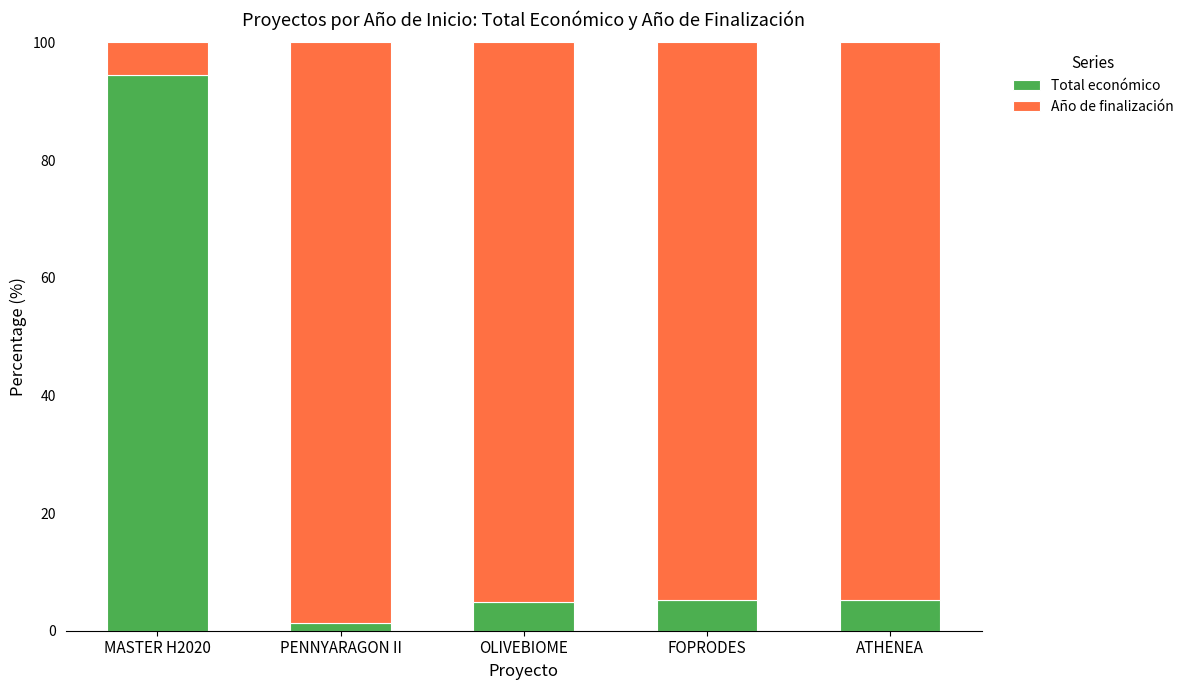

What is the average value of the Total económico series?

22.2